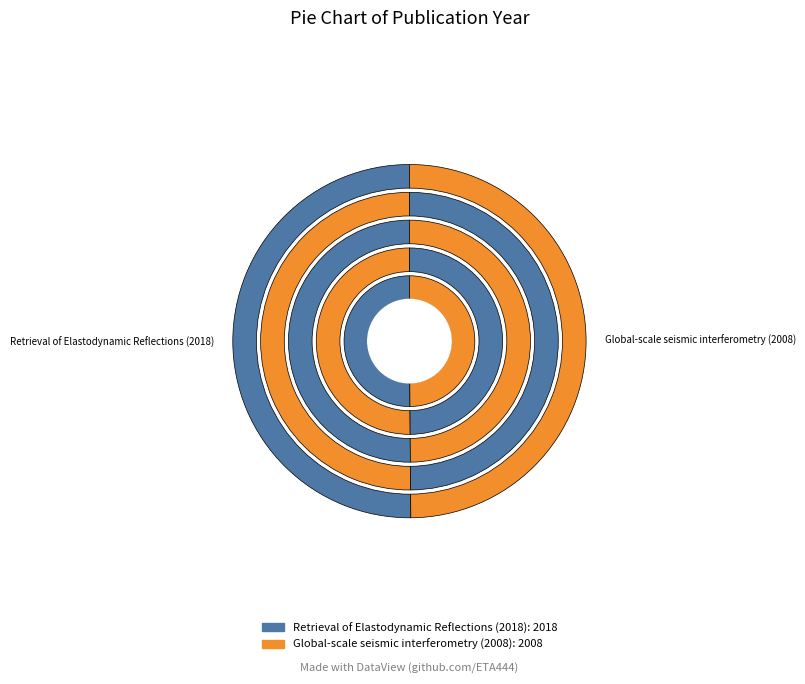

What is the change in value from Retrieval of Elastodynamic Reflections (2018) to Global-scale seismic interferometry (2008)?

-10